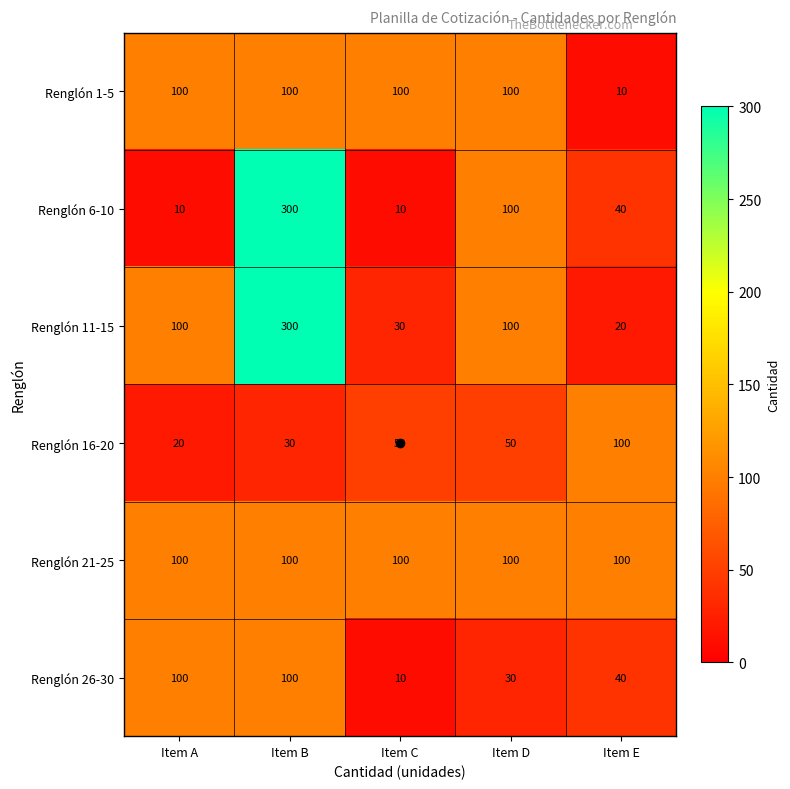

Which category has the highest value across all series?

Item B